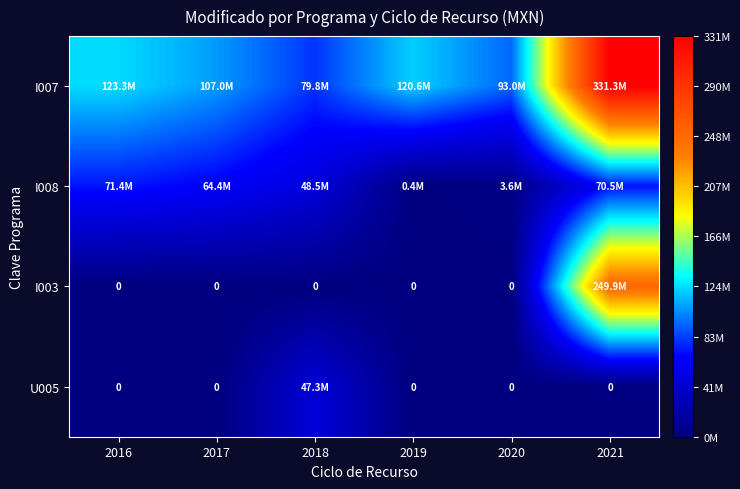

What is the difference between the I008 values at 2021 and 2017?

6180766.0